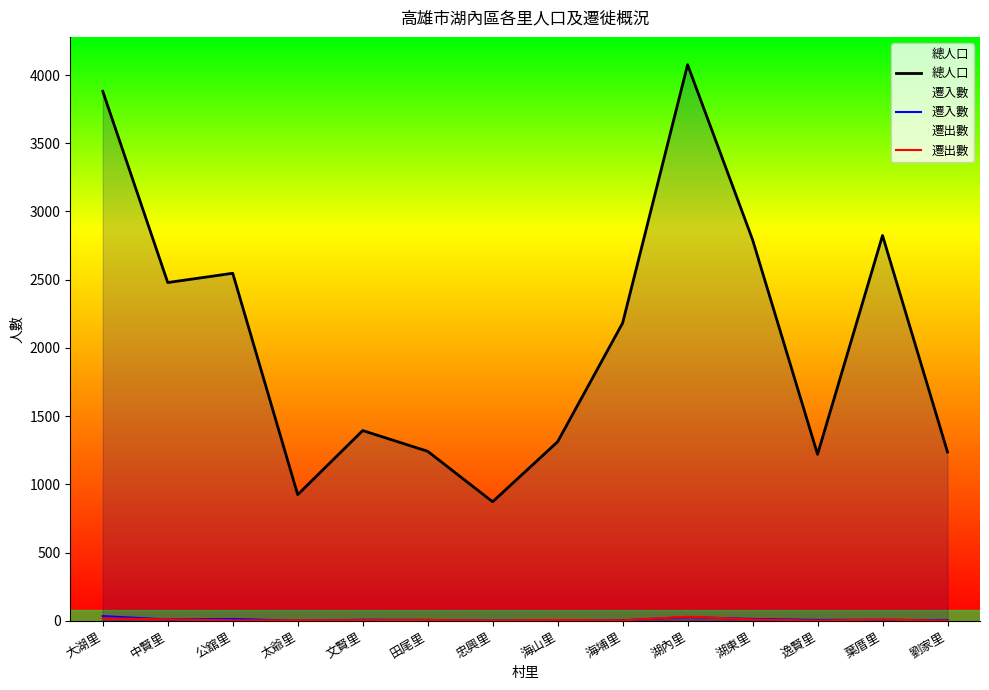

Which series has the largest total across all categories?

總人口